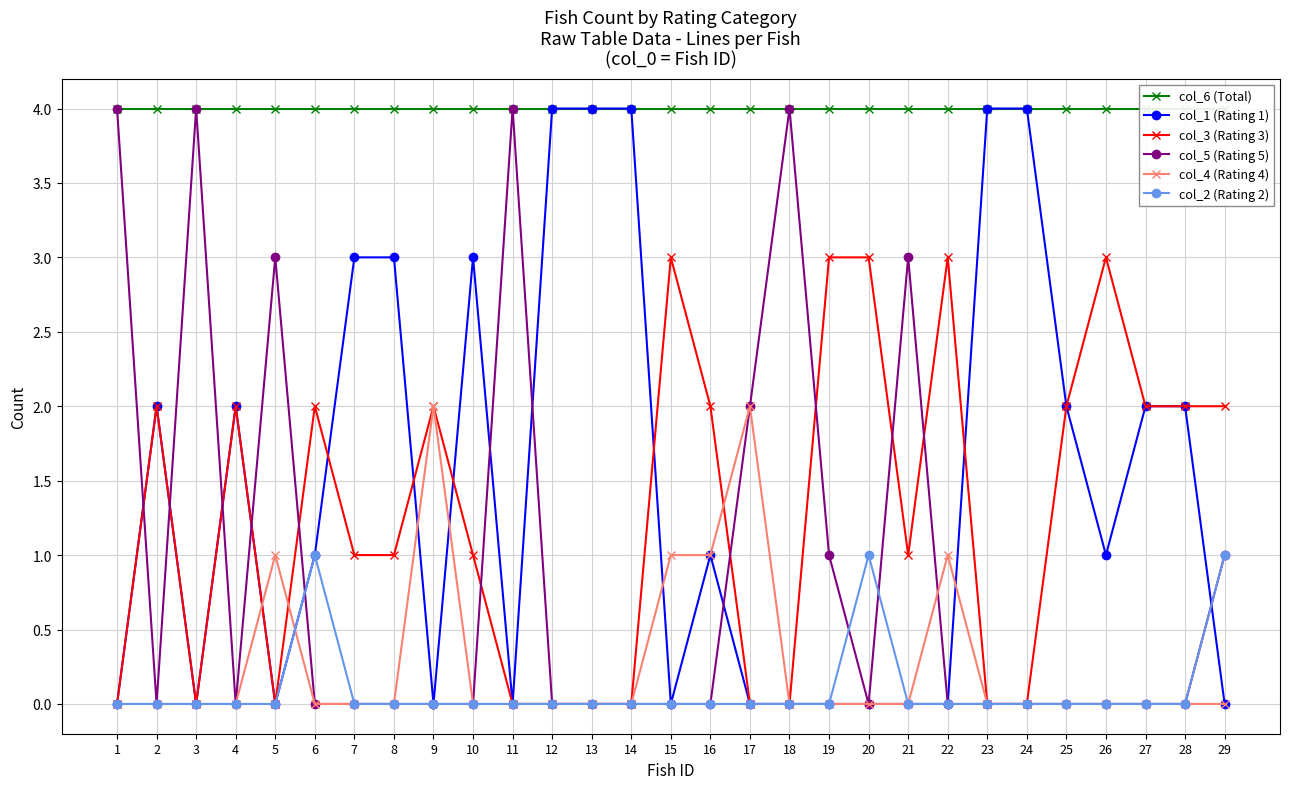

Which has a higher value, 21 or 14?

21